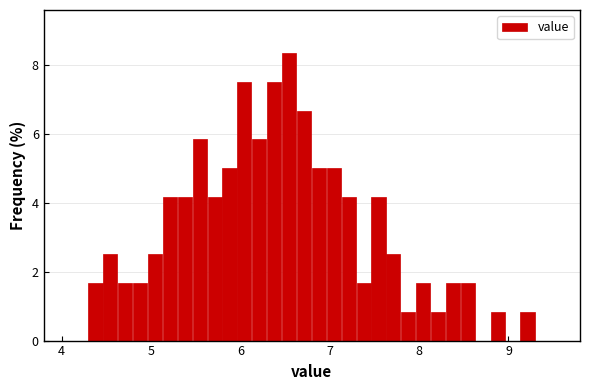

Around what value on the x-axis is the tallest bar? Give the approximate position of its centre, as read against the axis.

6.5